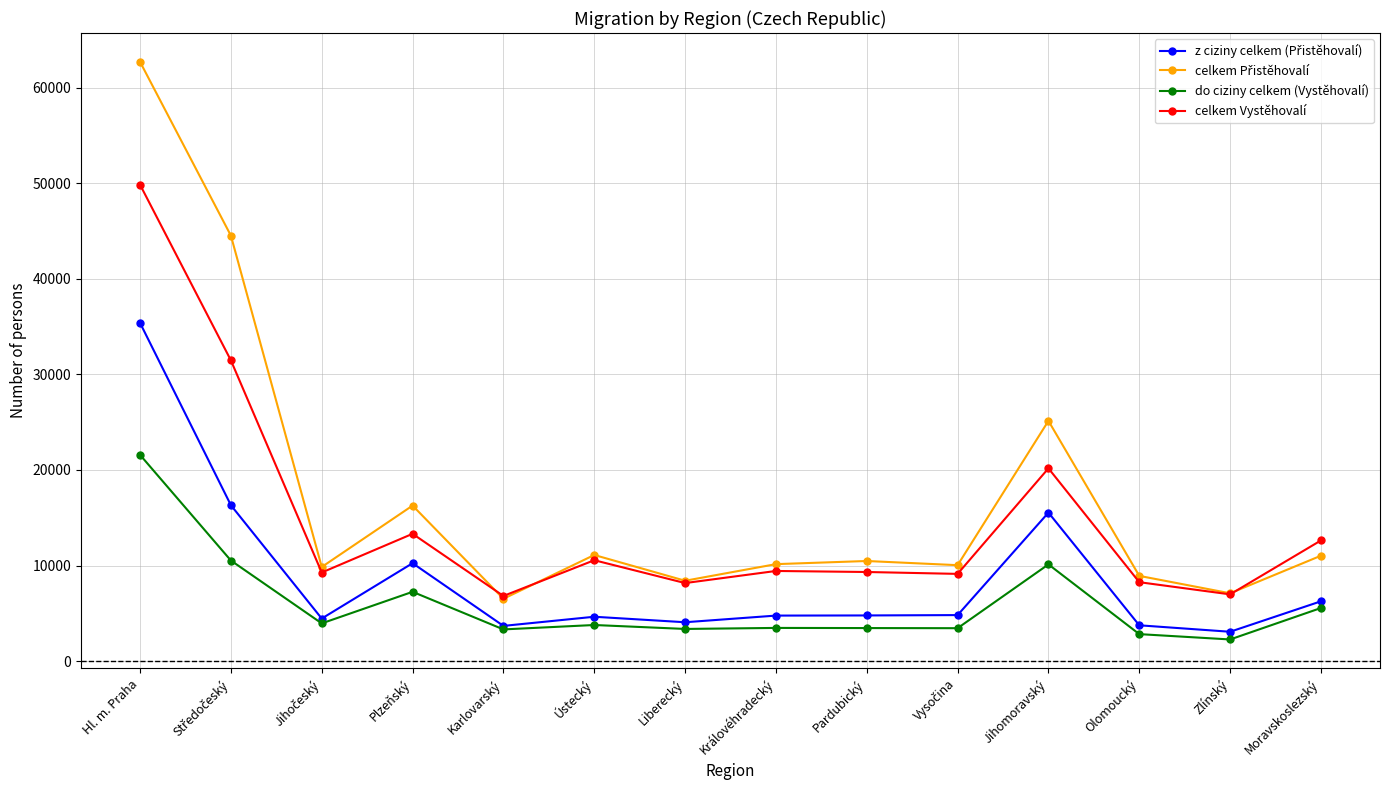

How many interior local valleys does the celkem Vystěhovalí series have?

5